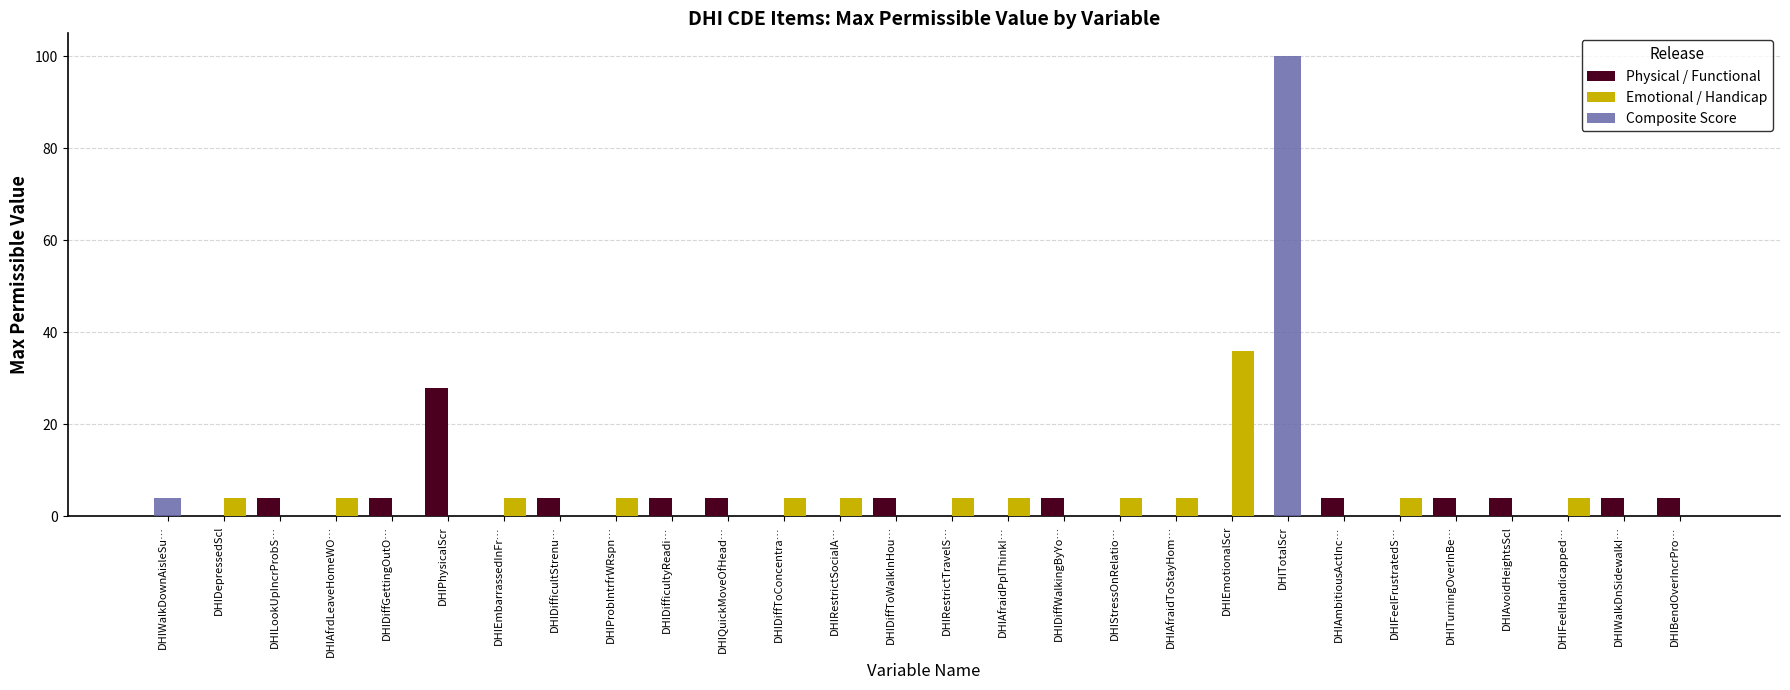

What is the maximum value shown in the chart?

100